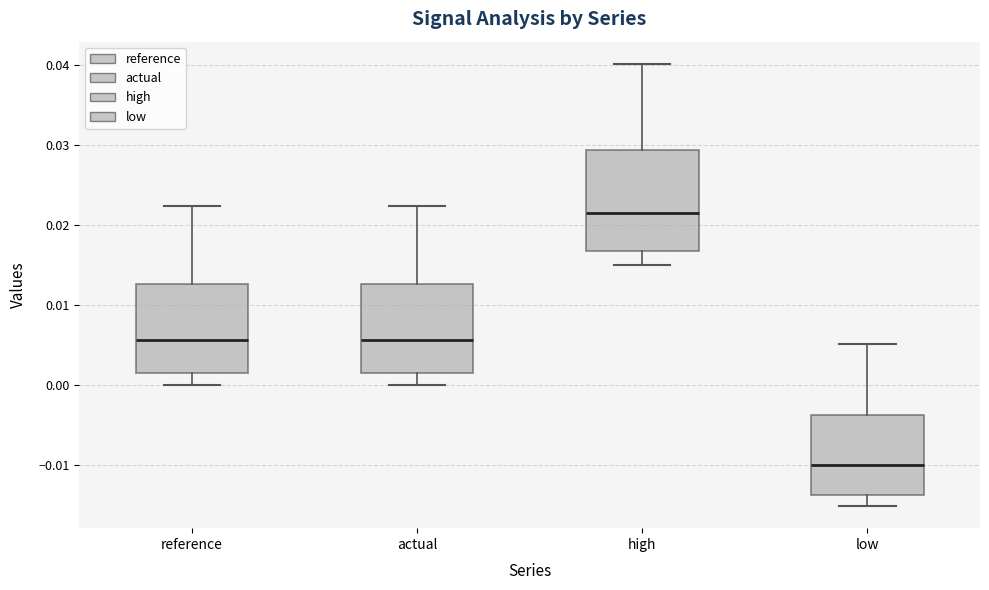

Reading left to right, read every box against the y-axis: the position of its median line, the range the box covers, and the ends of its whiskers. The values are not printed on the chart, so give them approximately, as read against the axis.

reference: median 0.006, box 0.001 to 0.013, whiskers 0.000 to 0.022
actual: median 0.006, box 0.001 to 0.013, whiskers 0.000 to 0.022
high: median 0.022, box 0.017 to 0.029, whiskers 0.015 to 0.040
low: median -0.010, box -0.014 to -0.004, whiskers -0.015 to 0.005